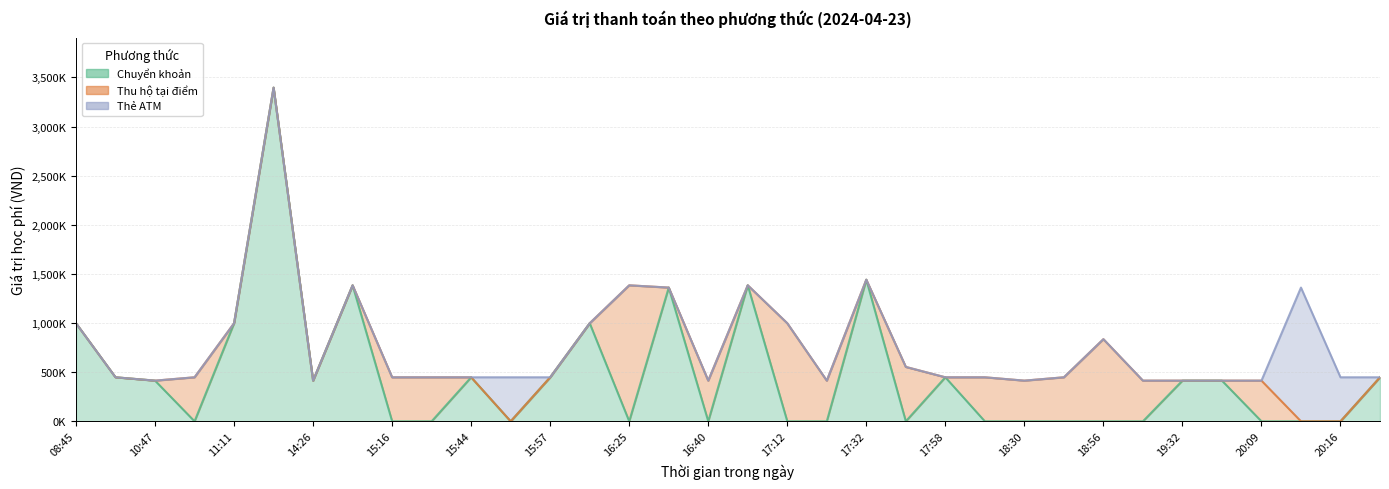

How many intersections are there between Chuyển khoản and Thẻ ATM?

3